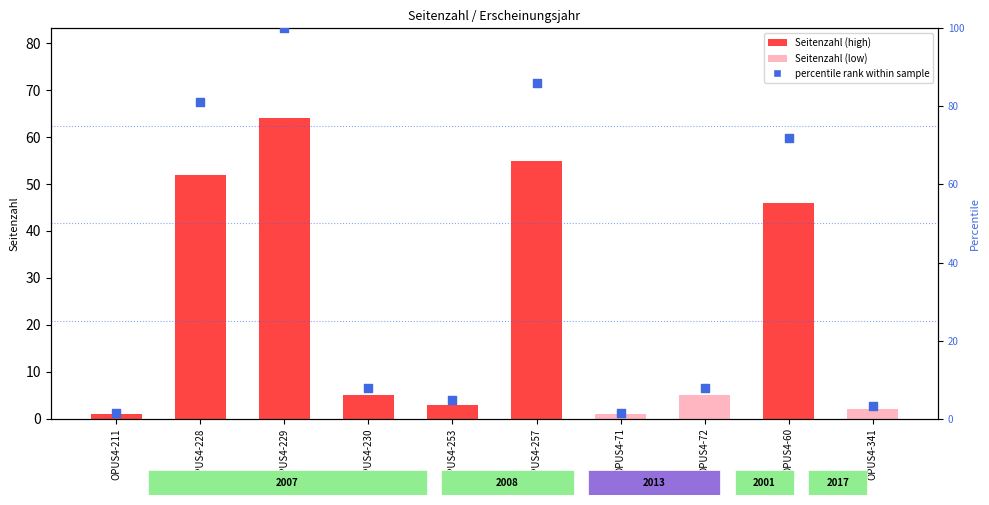

Which series has the largest Y range (max minus min)?

percentile rank within sample